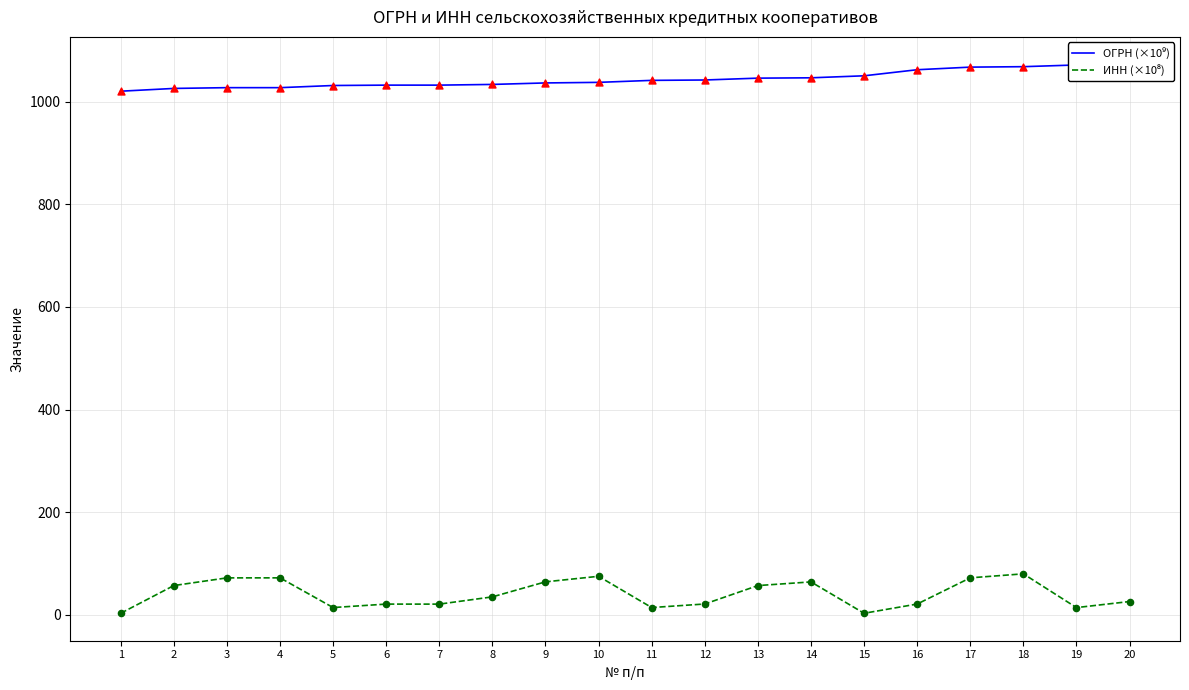

What are all the series names shown in the legend?

ОГРН (×10⁹), ИНН (×10⁸)